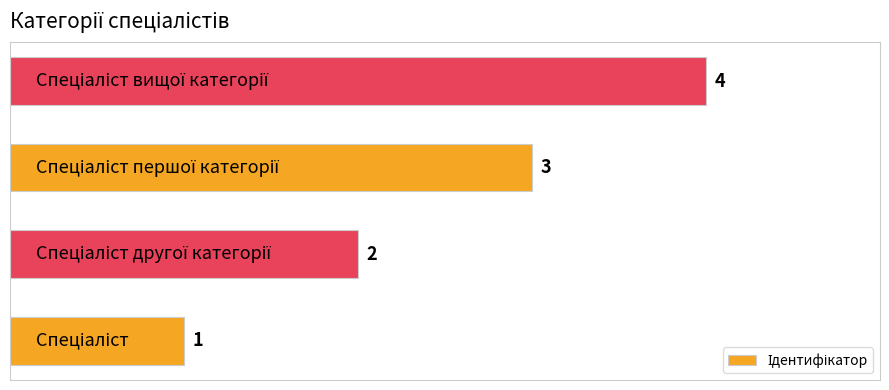

What is the sum of all values?

10